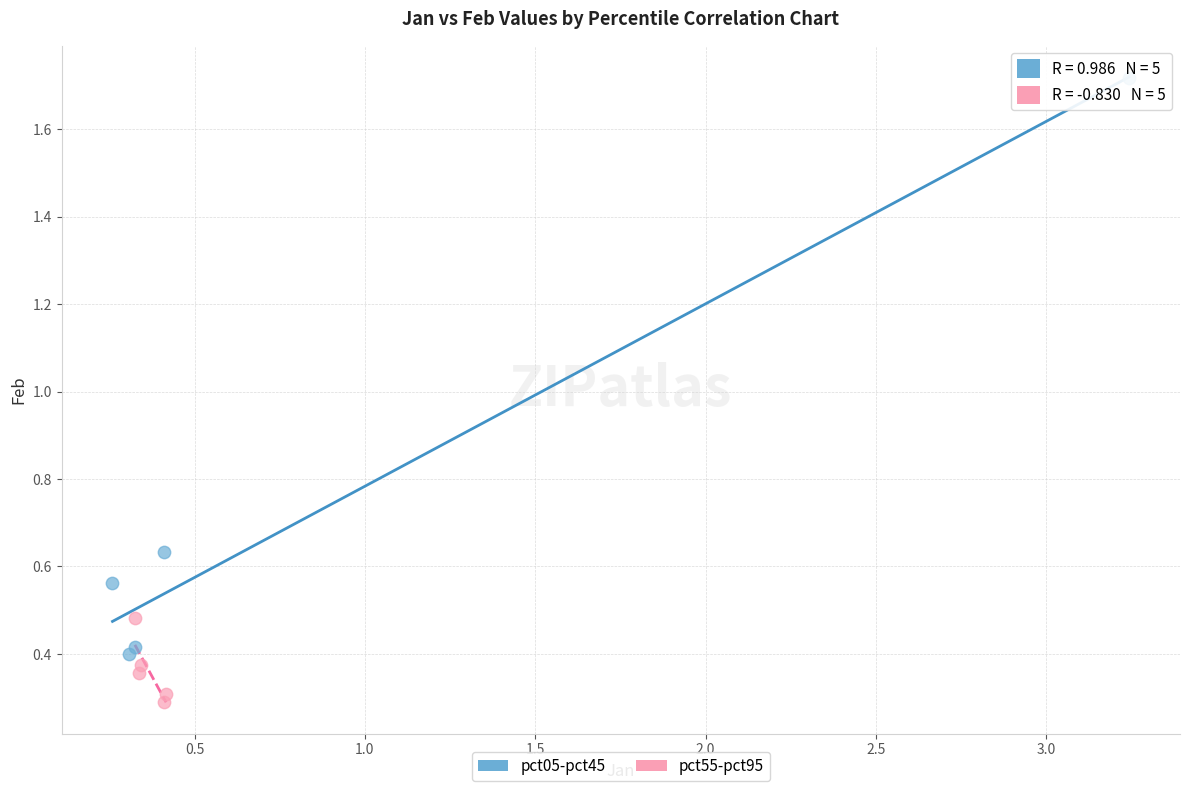

Which series contains the highest Y value?

pct05-pct45